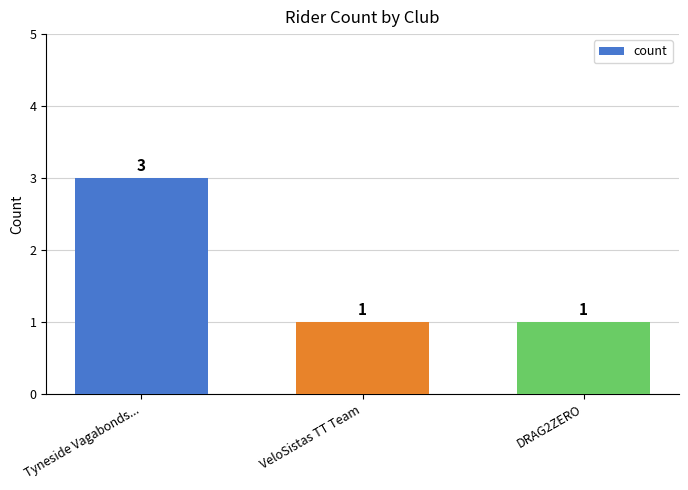

What is the minimum value shown in the chart?

1